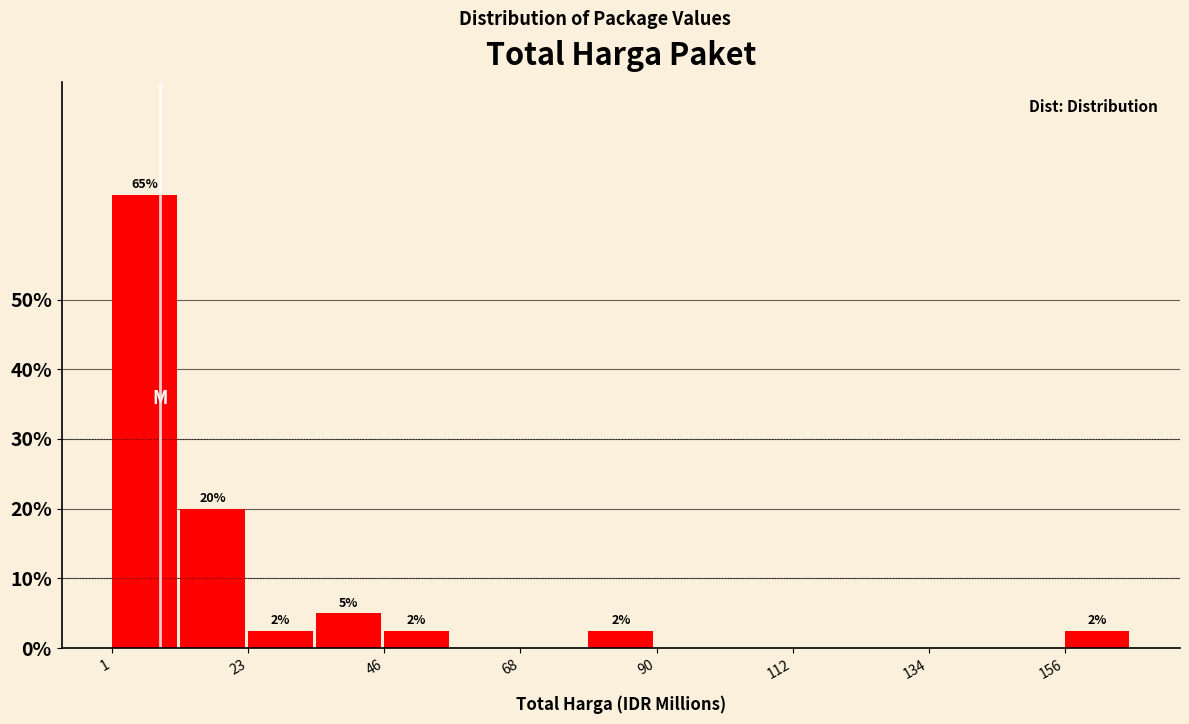

Read against the x-axis, roughly where is the centre of the tallest bar?

5